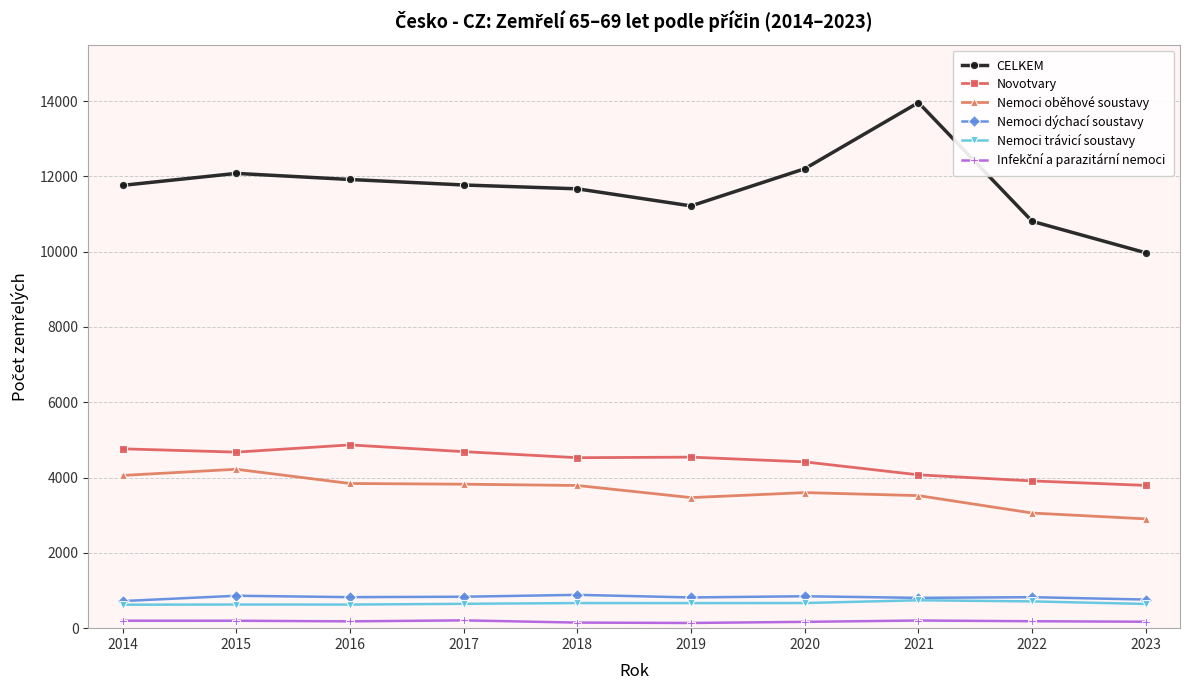

How many values in the Nemoci dýchací soustavy series are below 824?

5